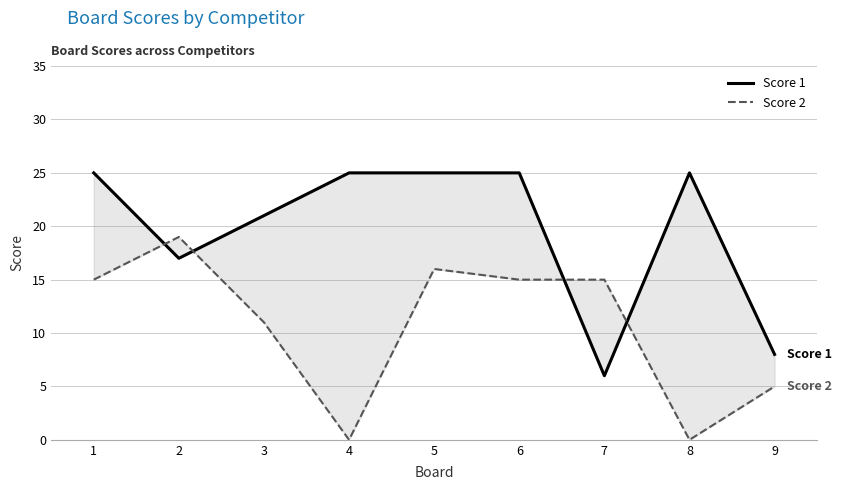

Reading right to left, extract all data points from this chart.

Score 1: 8	25	6	25	25	25	21	17	25
Score 2: 5	0	15	15	16	0	11	19	15